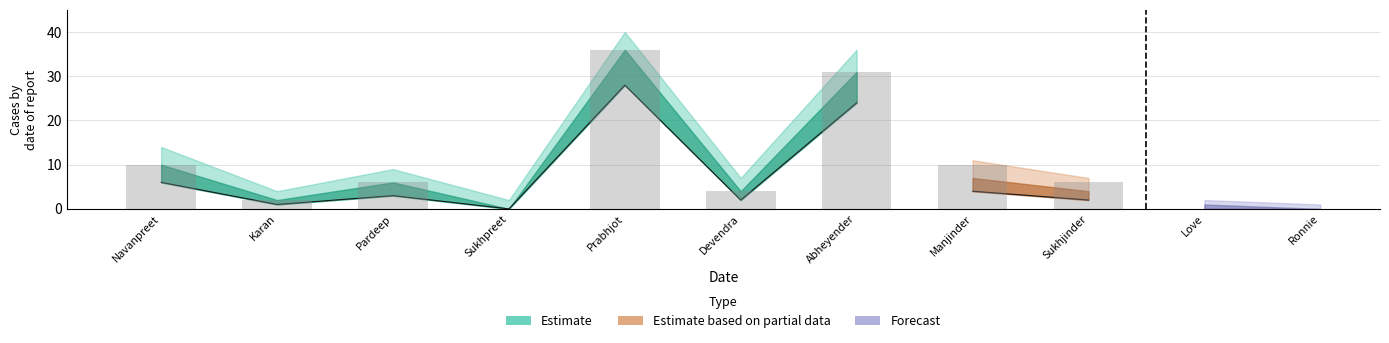

True or false: Forecast has a value of 1 at Love.

True